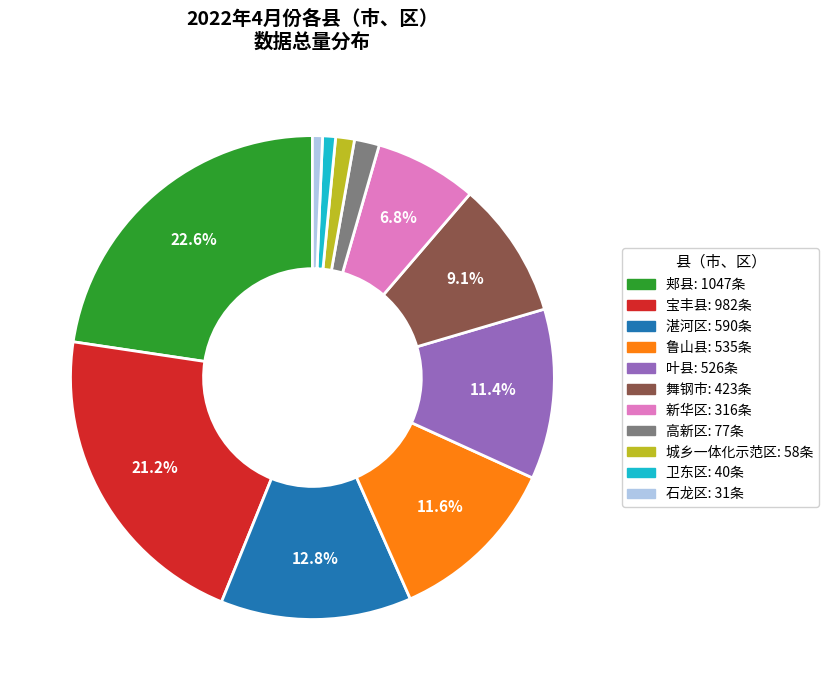

To the nearest percent, what is the difference between the 新华区 and 鲁山县 slice percentages?

5%